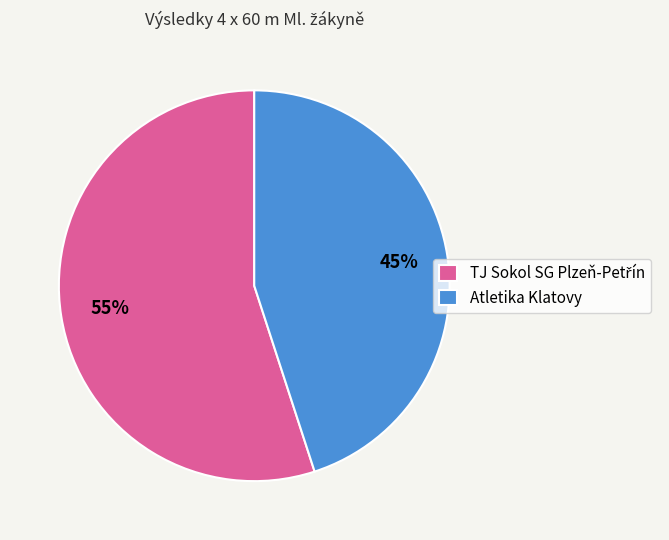

Which category has the smallest portion of the pie?

Atletika Klatovy